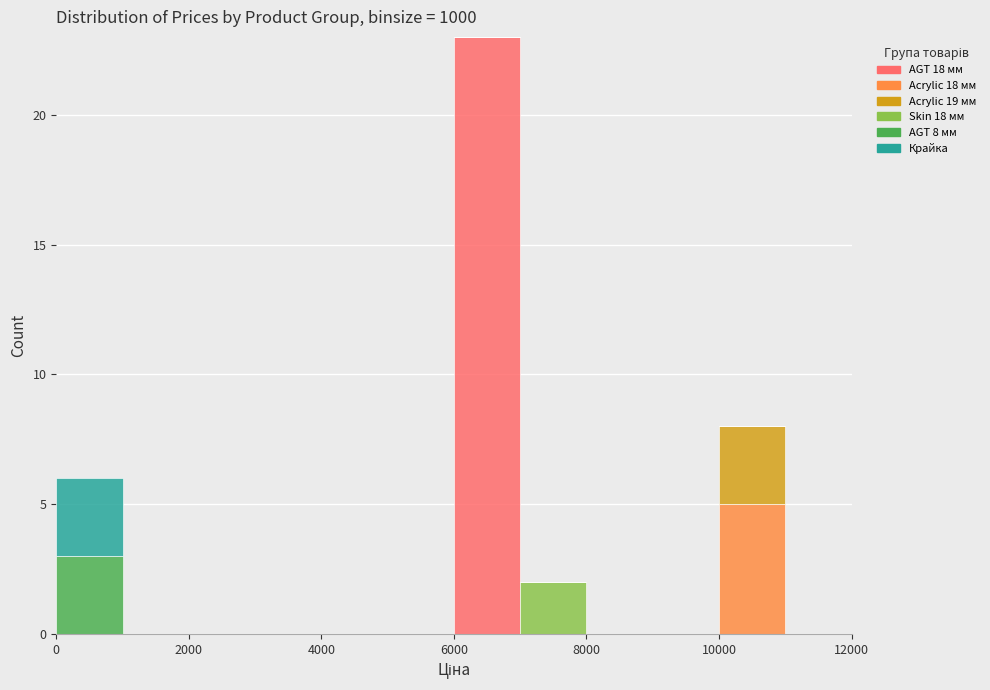

Reading left to right, list every stacked bar in this chart as the range it spans on the x-axis followed by its total height. The values are not printed on the chart, so give them approximately, as read against the axis.

0 to 1000: 6
1000 to 2000: 0
2000 to 3000: 0
3000 to 4000: 0
4000 to 5000: 0
5000 to 6000: 0
6000 to 7000: 23
7000 to 8000: 2
8000 to 9000: 0
9000 to 10000: 0
10000 to 11000: 8
11000 to 12000: 0